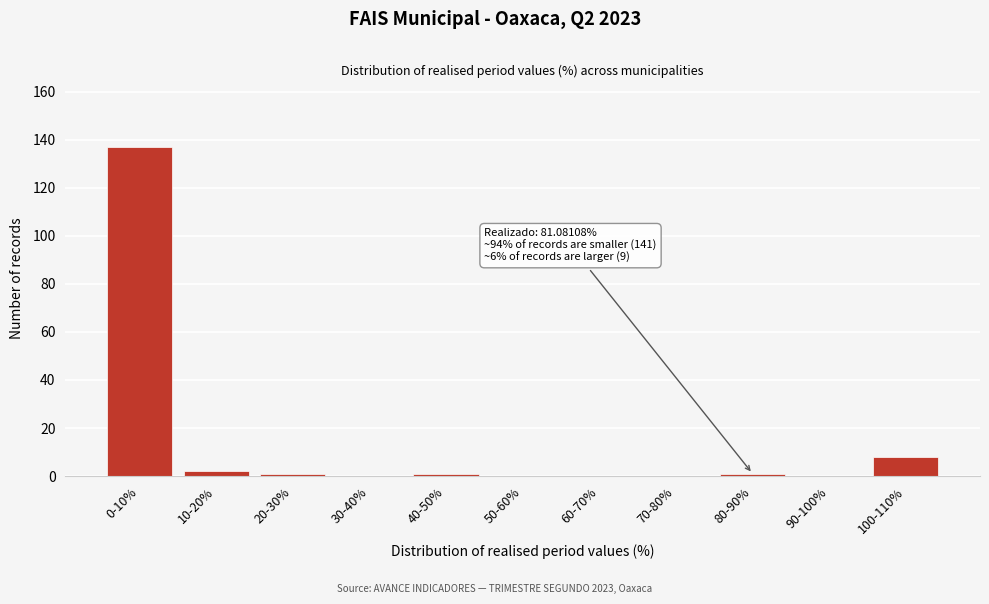

Reading left to right, what are all the values shown in this chart?

0-10%=137	10-20%=2	20-30%=1	30-40%=0	40-50%=1	50-60%=0	60-70%=0	70-80%=0	80-90%=1	90-100%=0	100-110%=8